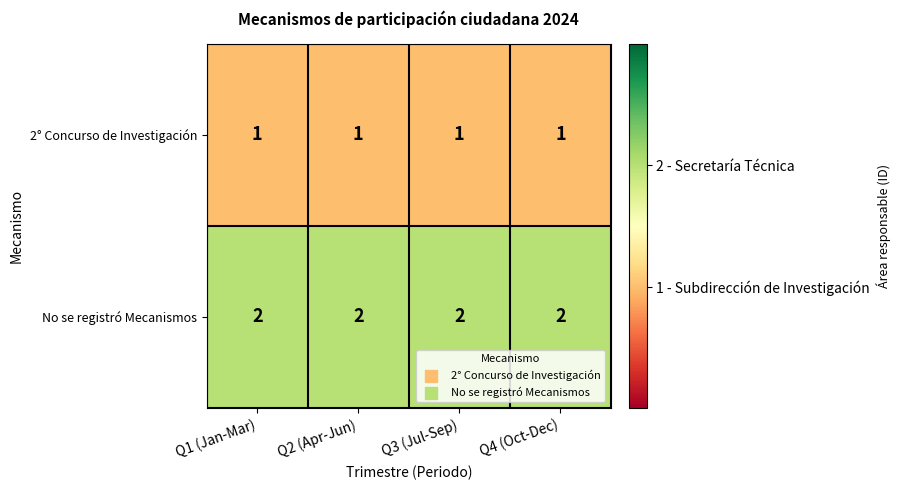

What is the total value across all series at Q2 (Apr-Jun)?

3